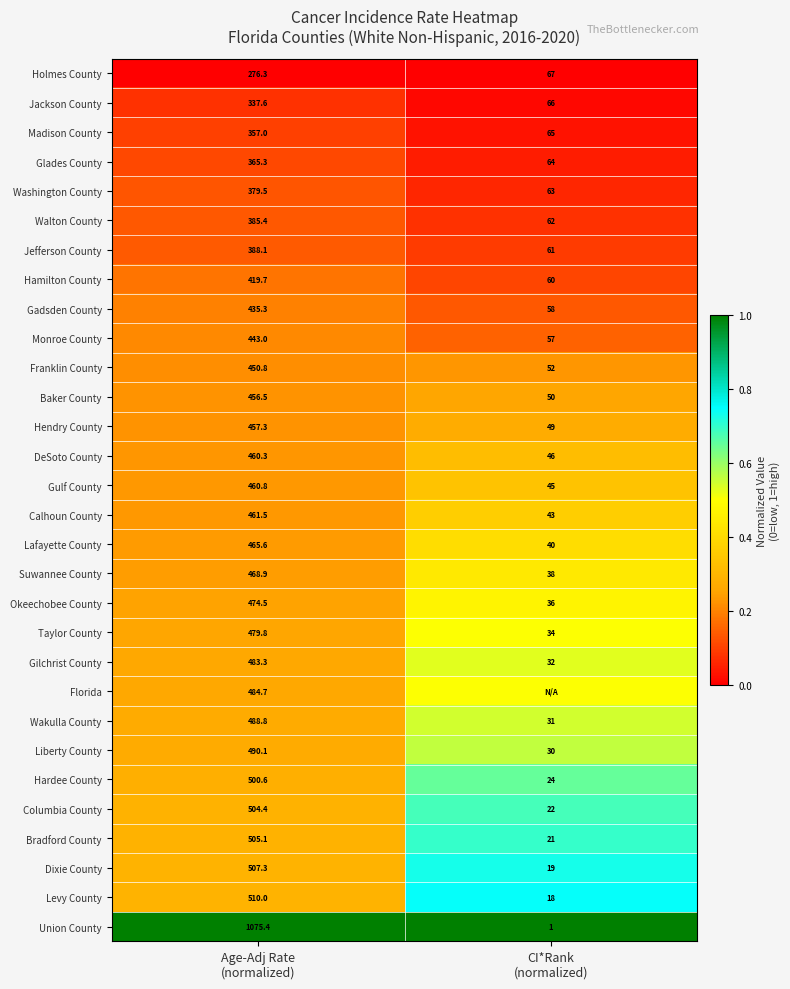

What is the sum of all Wakulla County values?

519.8